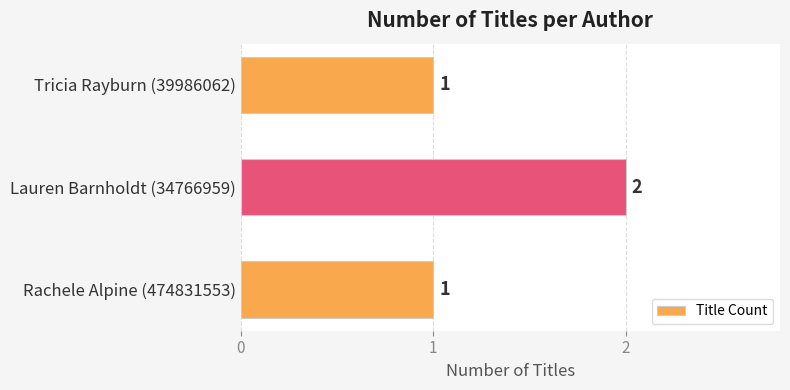

The value at Tricia Rayburn (39986062) is 1. True or false?

True